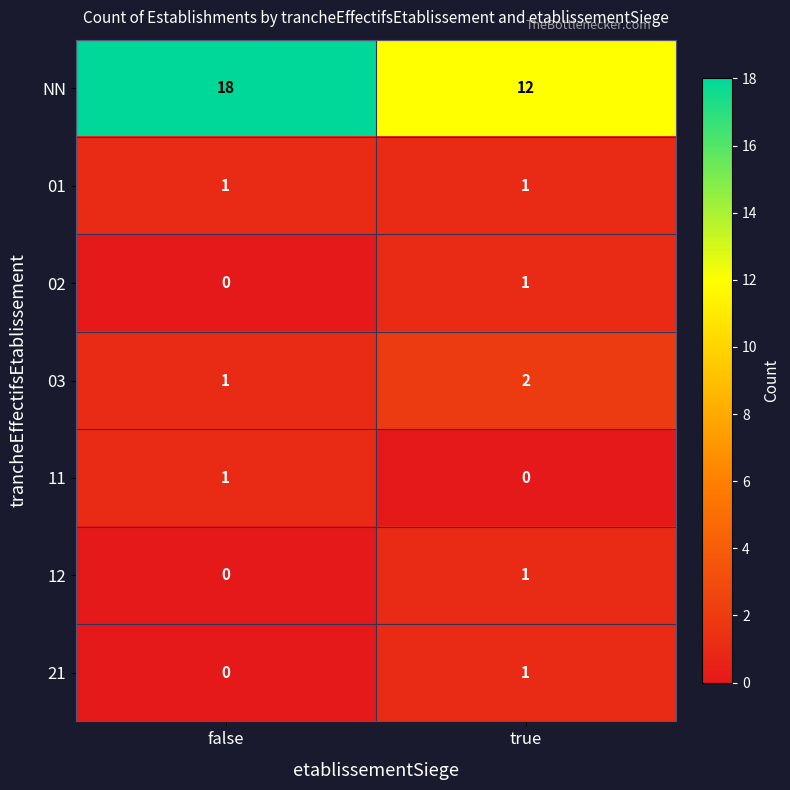

Between false and true, which series saw the biggest shift?

NN